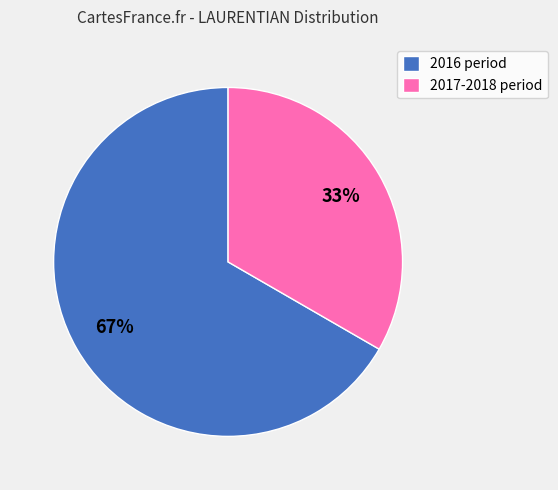

To the nearest percent, what is the combined percentage of 2016 period and 2017-2018 period?

100%